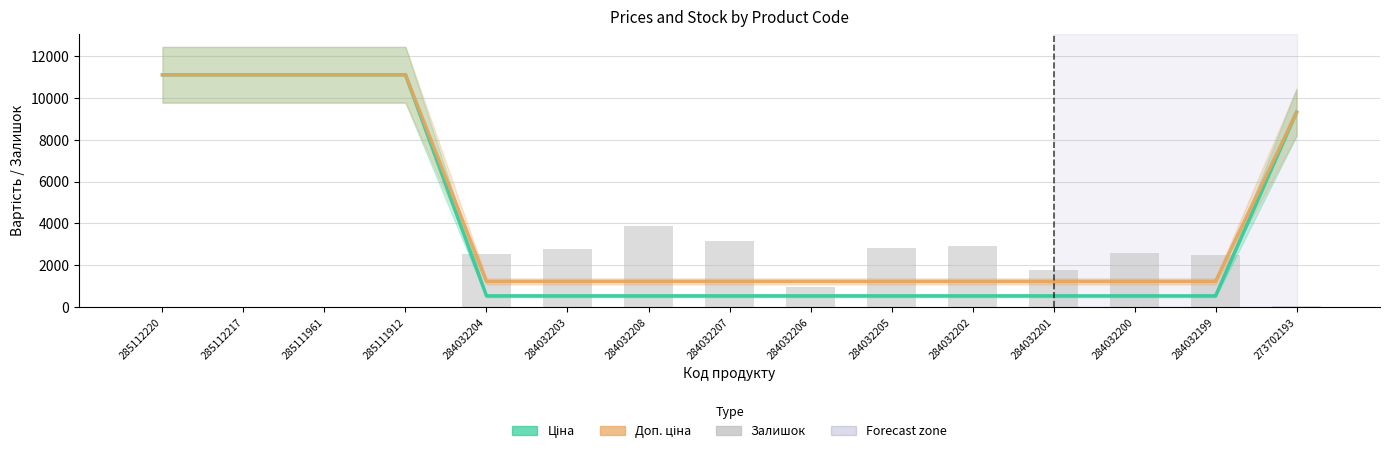

Which series changed the most between 285112217 and 284032204?

Ціна